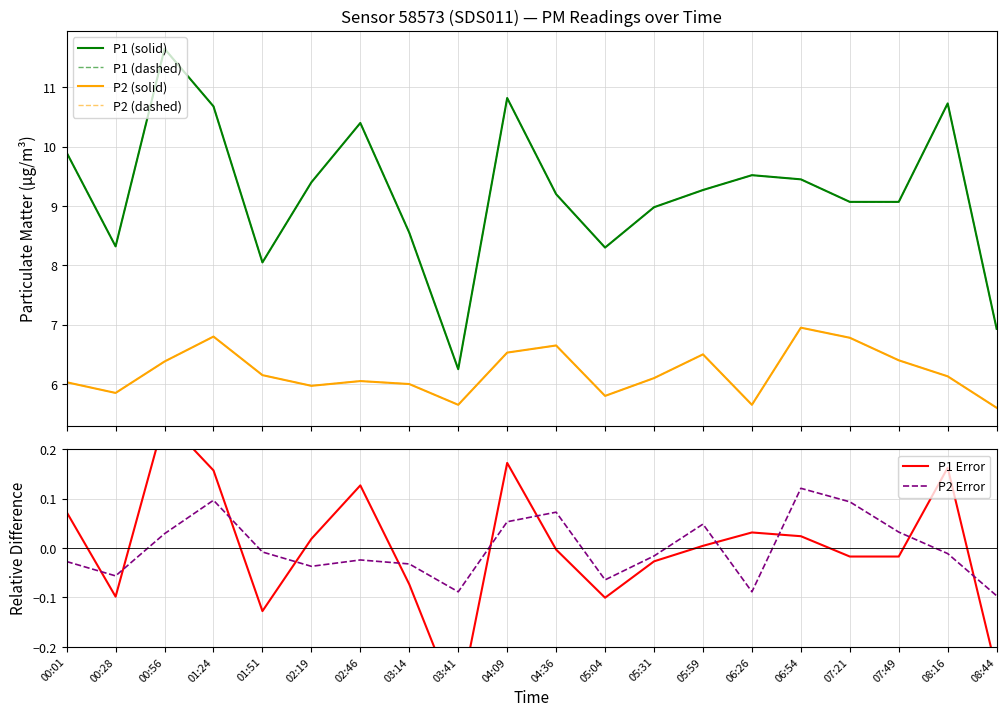

How many lines are shown in the chart?

6